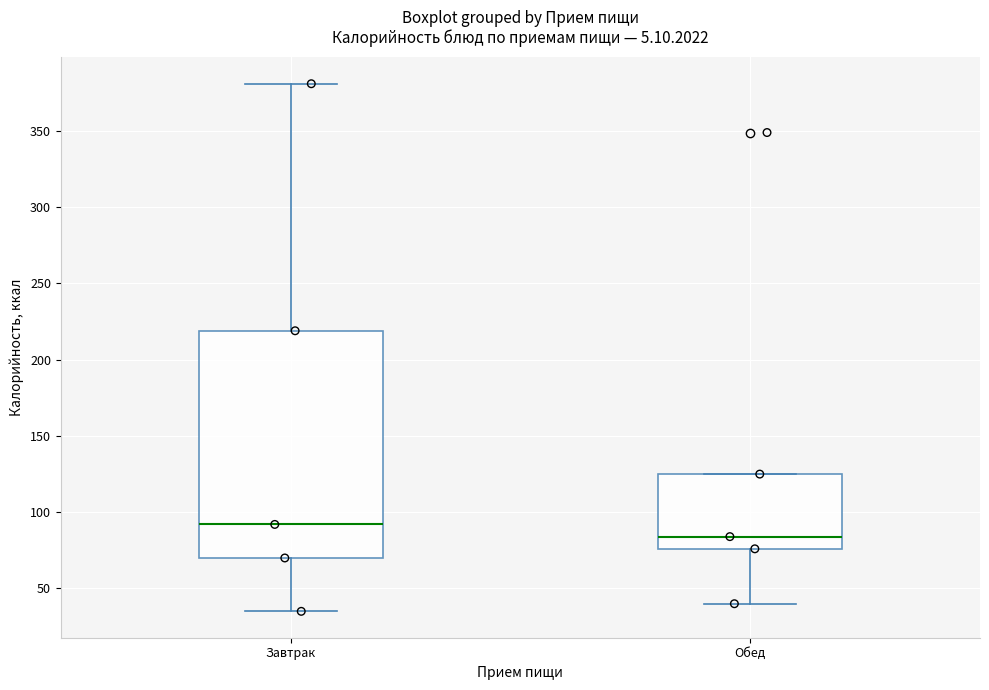

Which box's median line is the lowest?

Обед